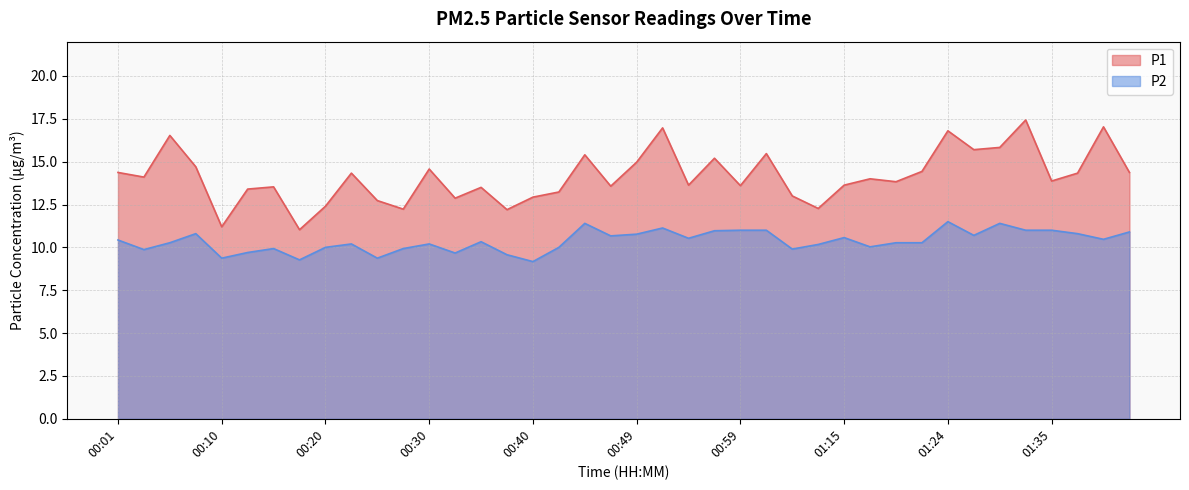

How many data points in P2 are less than 10?

11